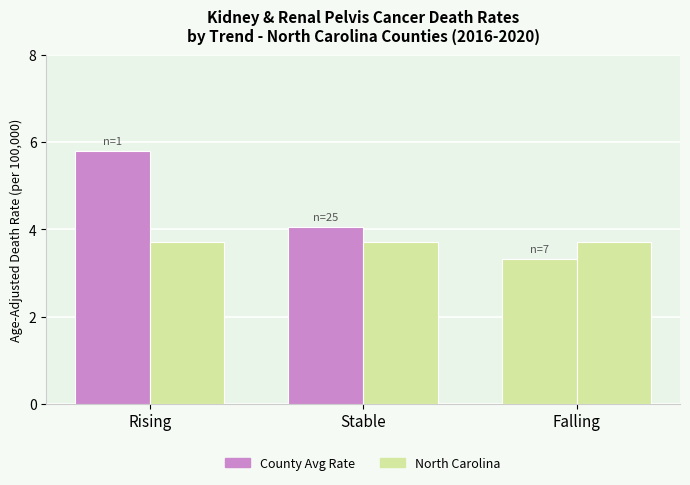

Are the bars horizontal?

No